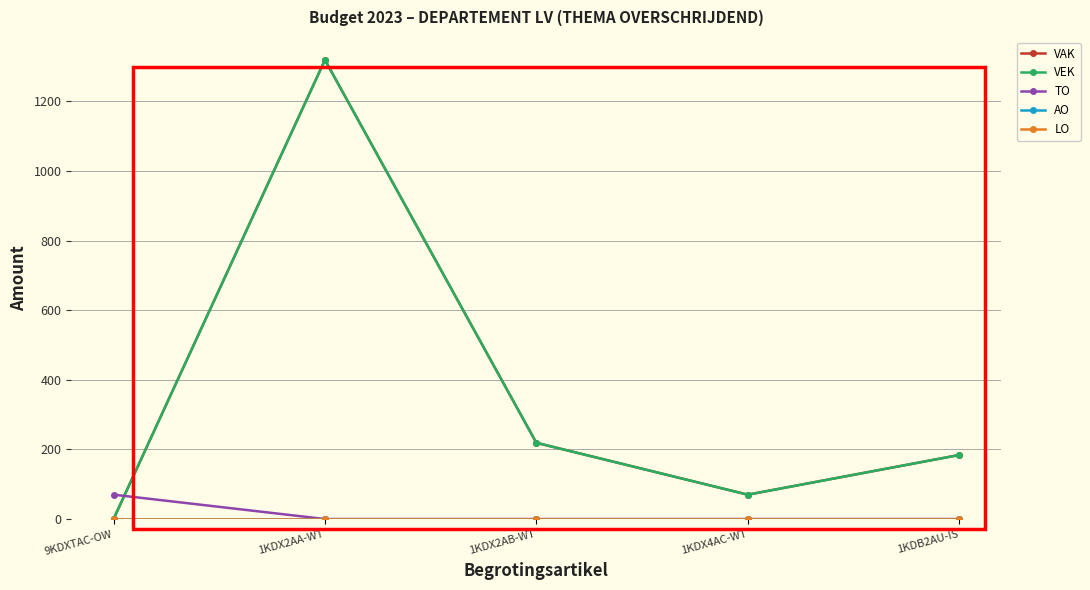

Reading left to right, transcribe all the data shown in this chart.

VAK: 0	1319	219	70	184
VEK: 0	1319	219	70	184
TO: 70	0	0	0	0
AO: 0	0	0	0	0
LO: 0	0	0	0	0